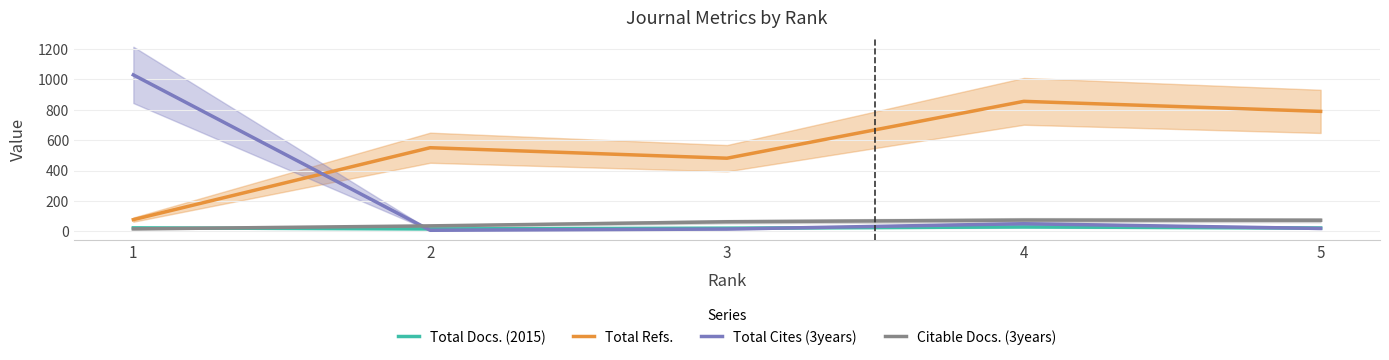

What is the maximum value shown in the chart?

1029